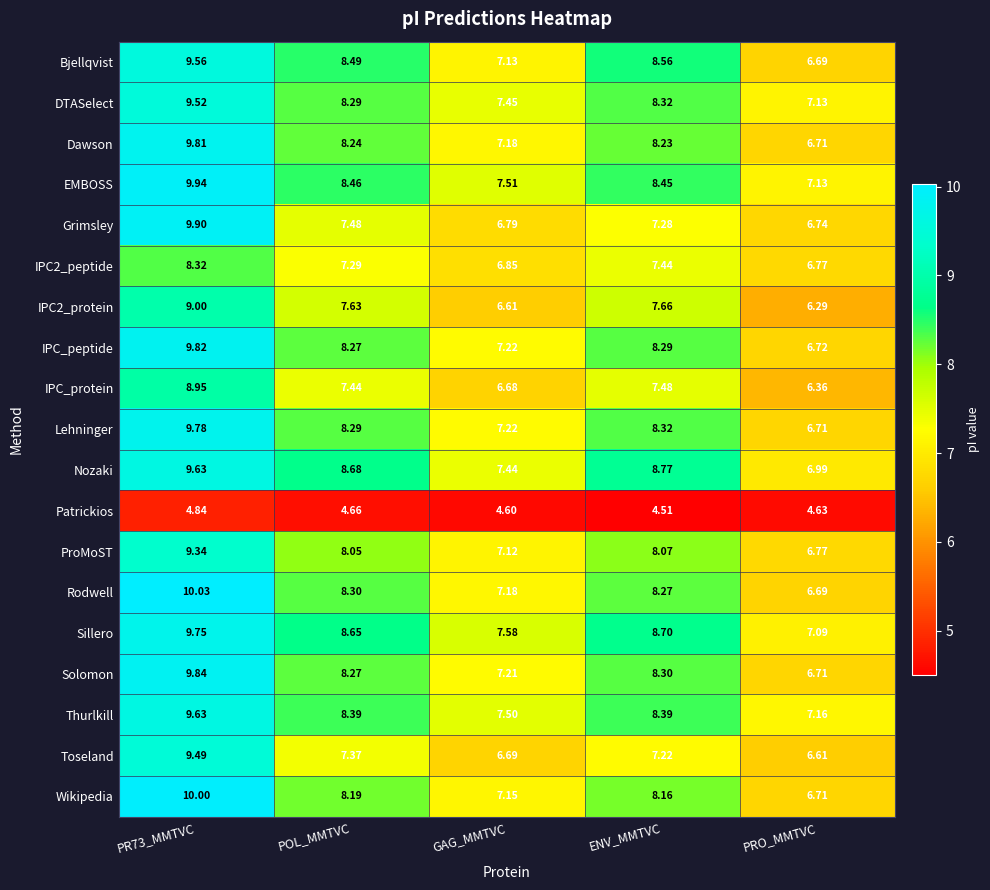

What is the spread (max minus min) of values at GAG_MMTVC?

3.0